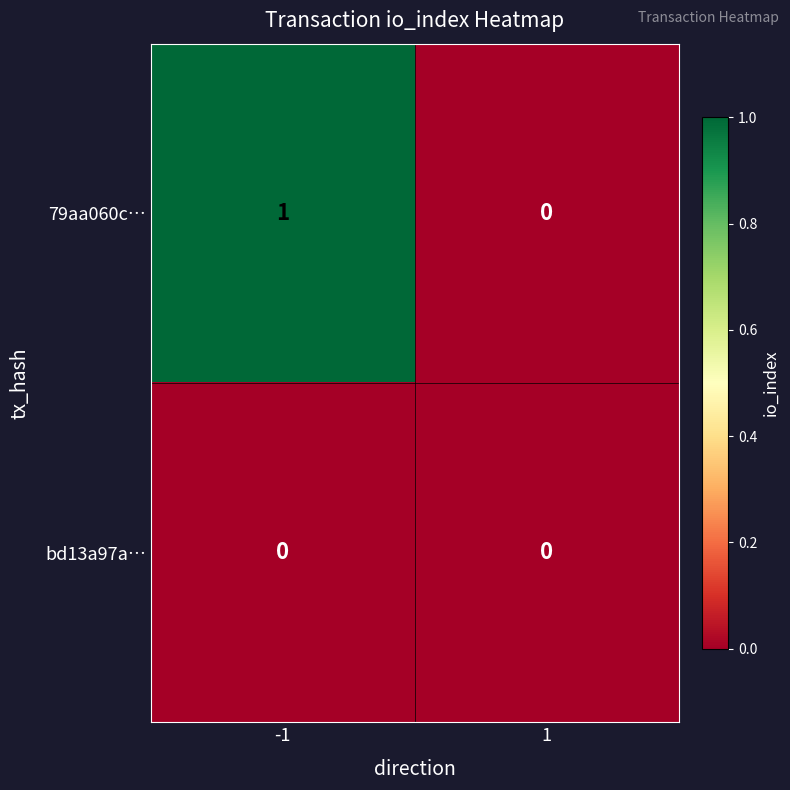

Is it true that 79aa060c… equals -1 at 1?

False